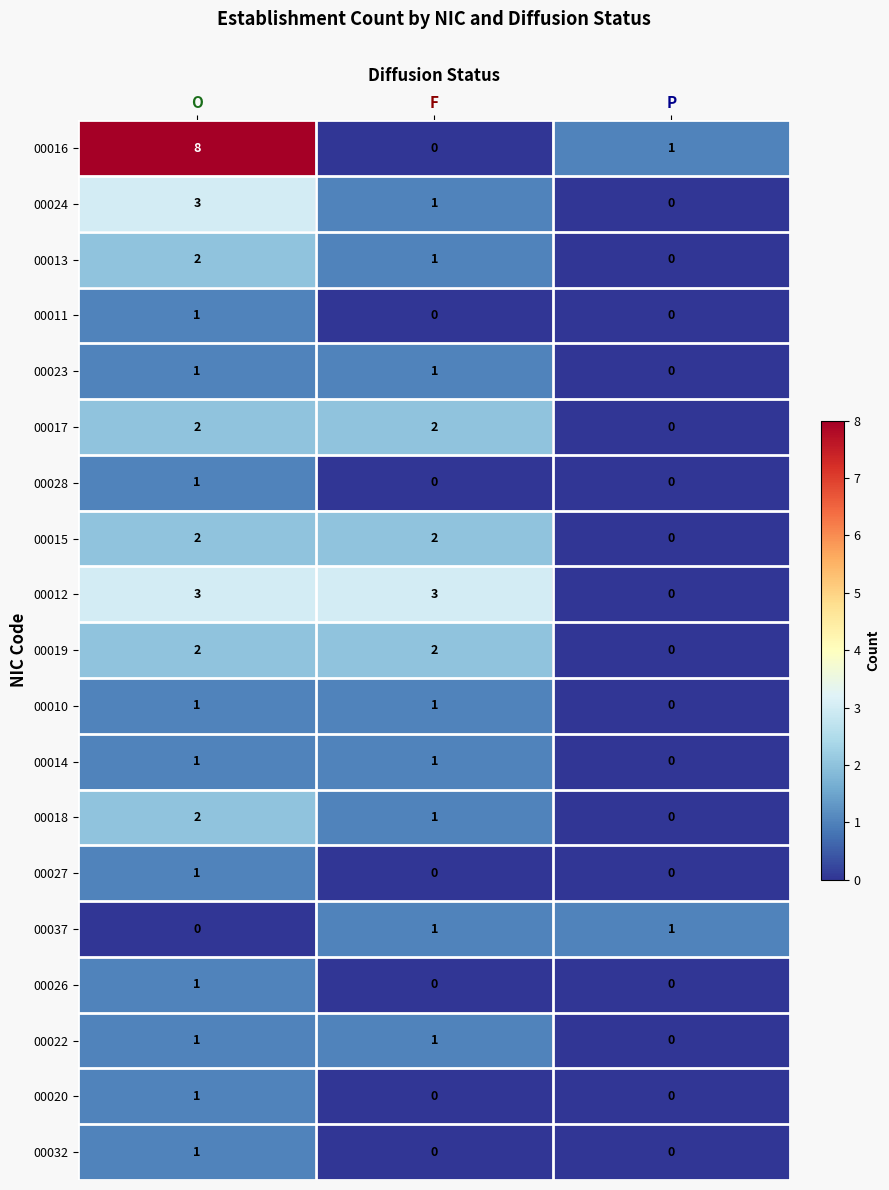

What is the greatest value displayed?

8